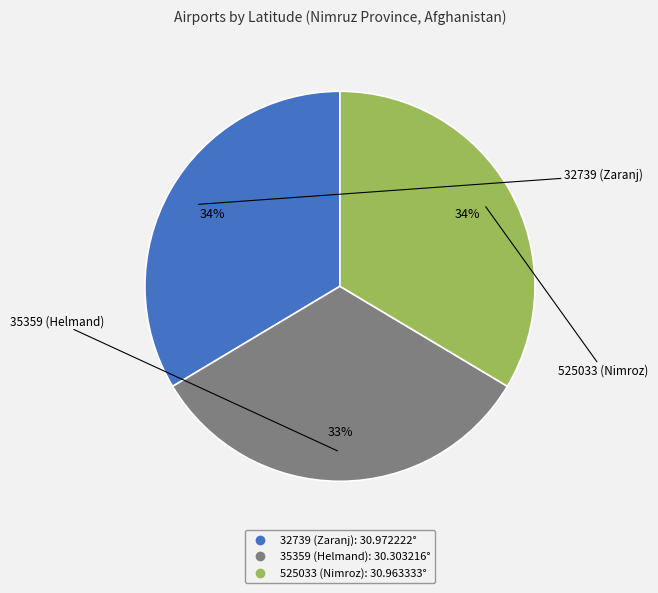

Approximately how many times larger is the value at 32739 (Zaranj) compared to 35359 (Helmand)?

1.0